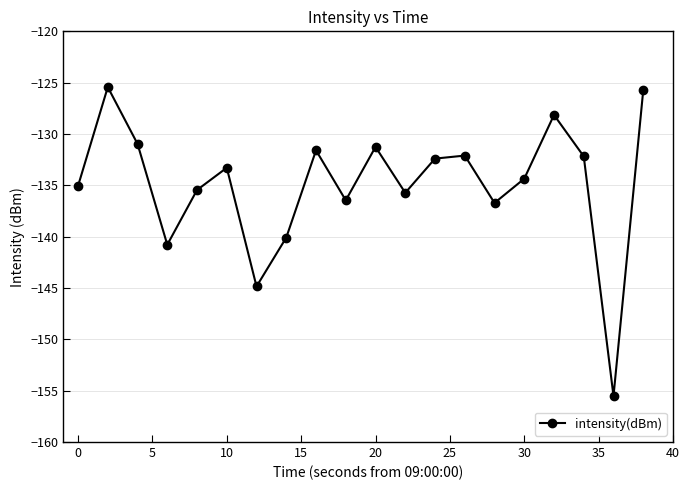

What is the value of the 9th point from the left?

-131.6